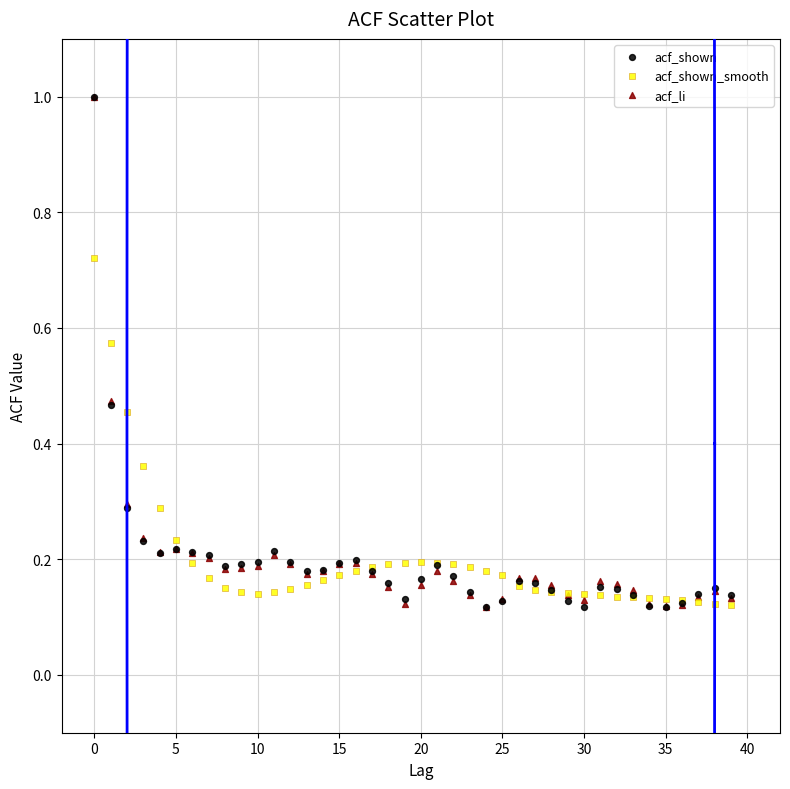

What are all the series names shown in the legend?

acf_shown, acf_shown_smooth, acf_li